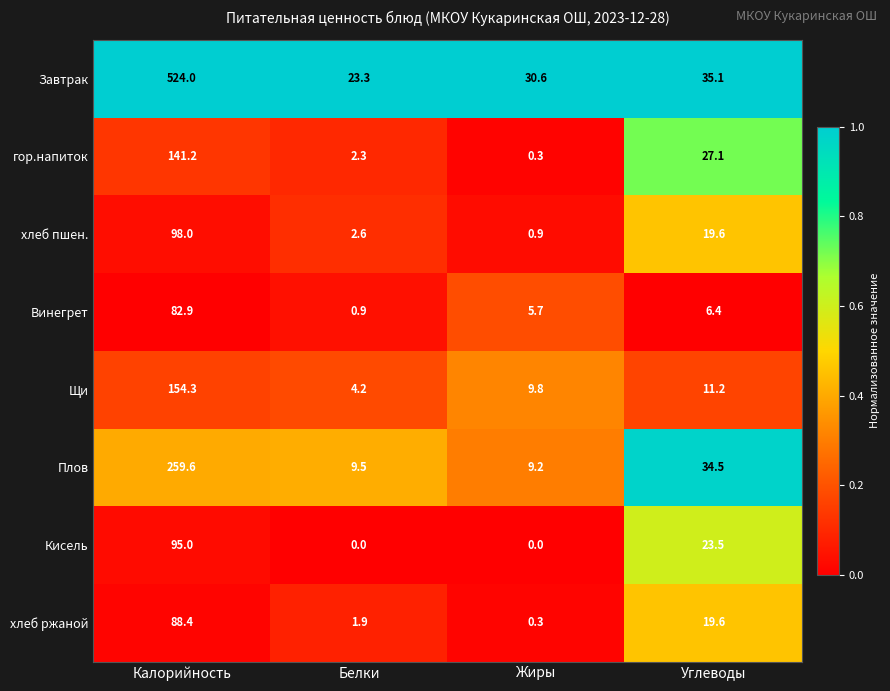

What is the spread (max minus min) of values at Калорийность?

441.1